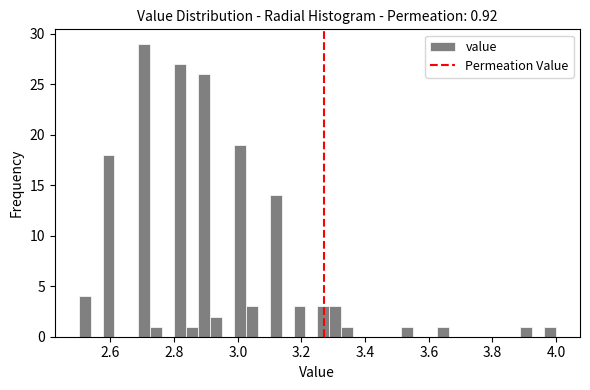

Read against the x-axis, roughly where is the centre of the tallest bar?

2.70